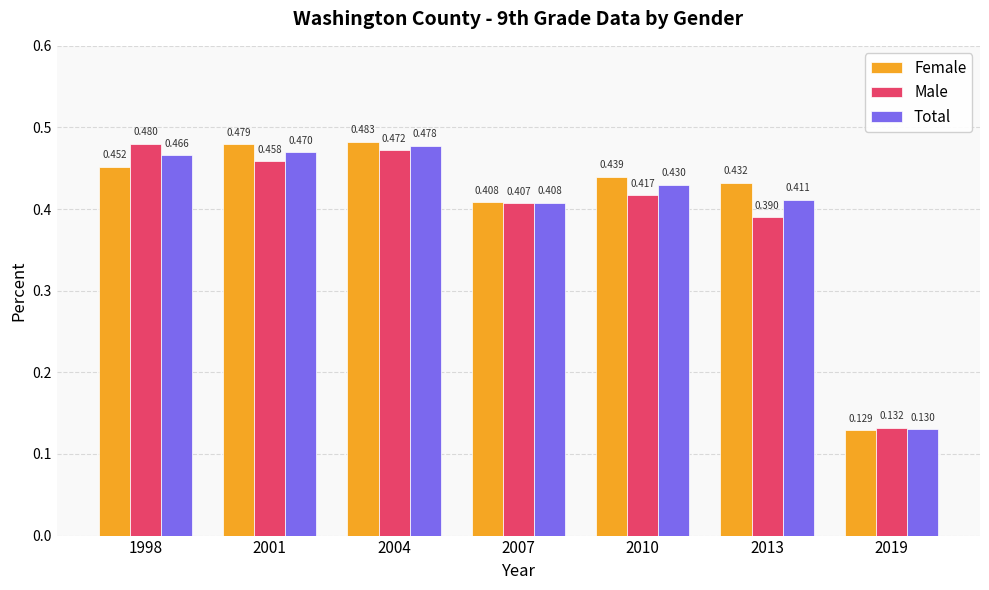

Which series has the largest total across all categories?

Female